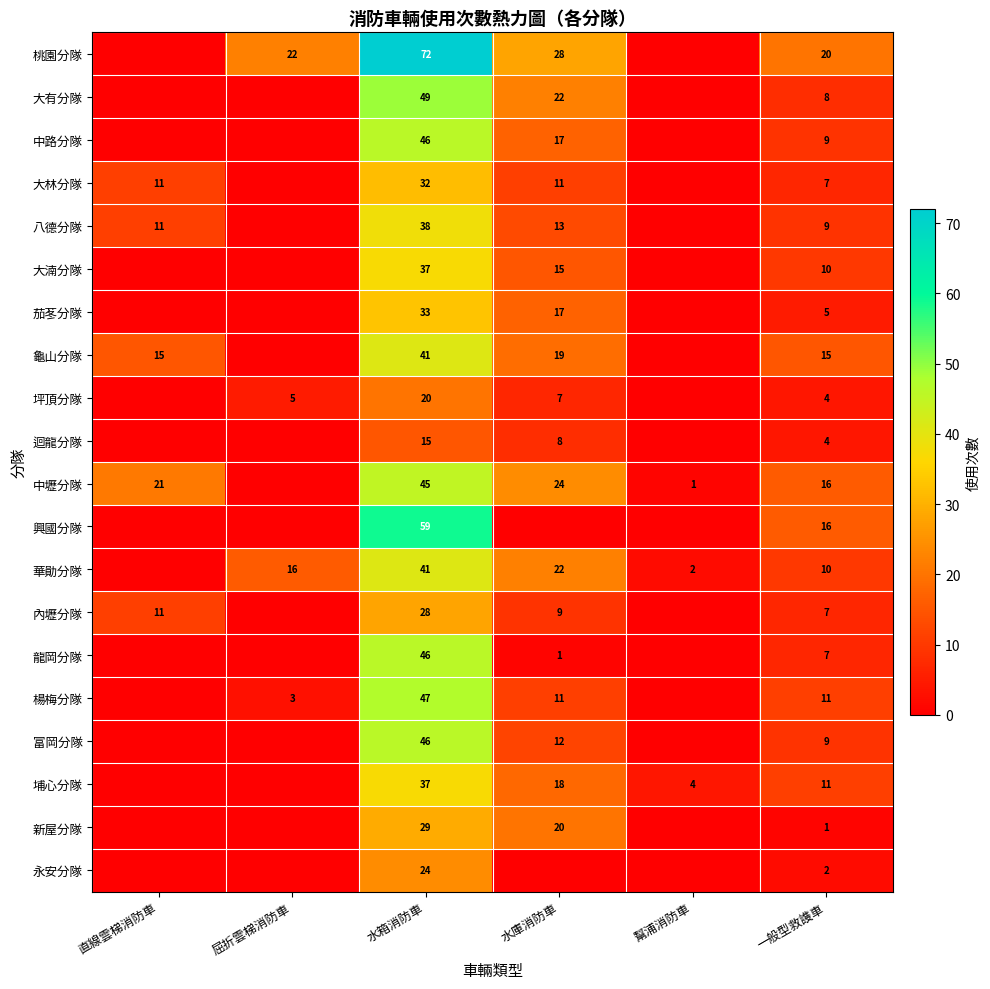

True or false: 中路分隊 has a value of 75 at 水箱消防車.

False